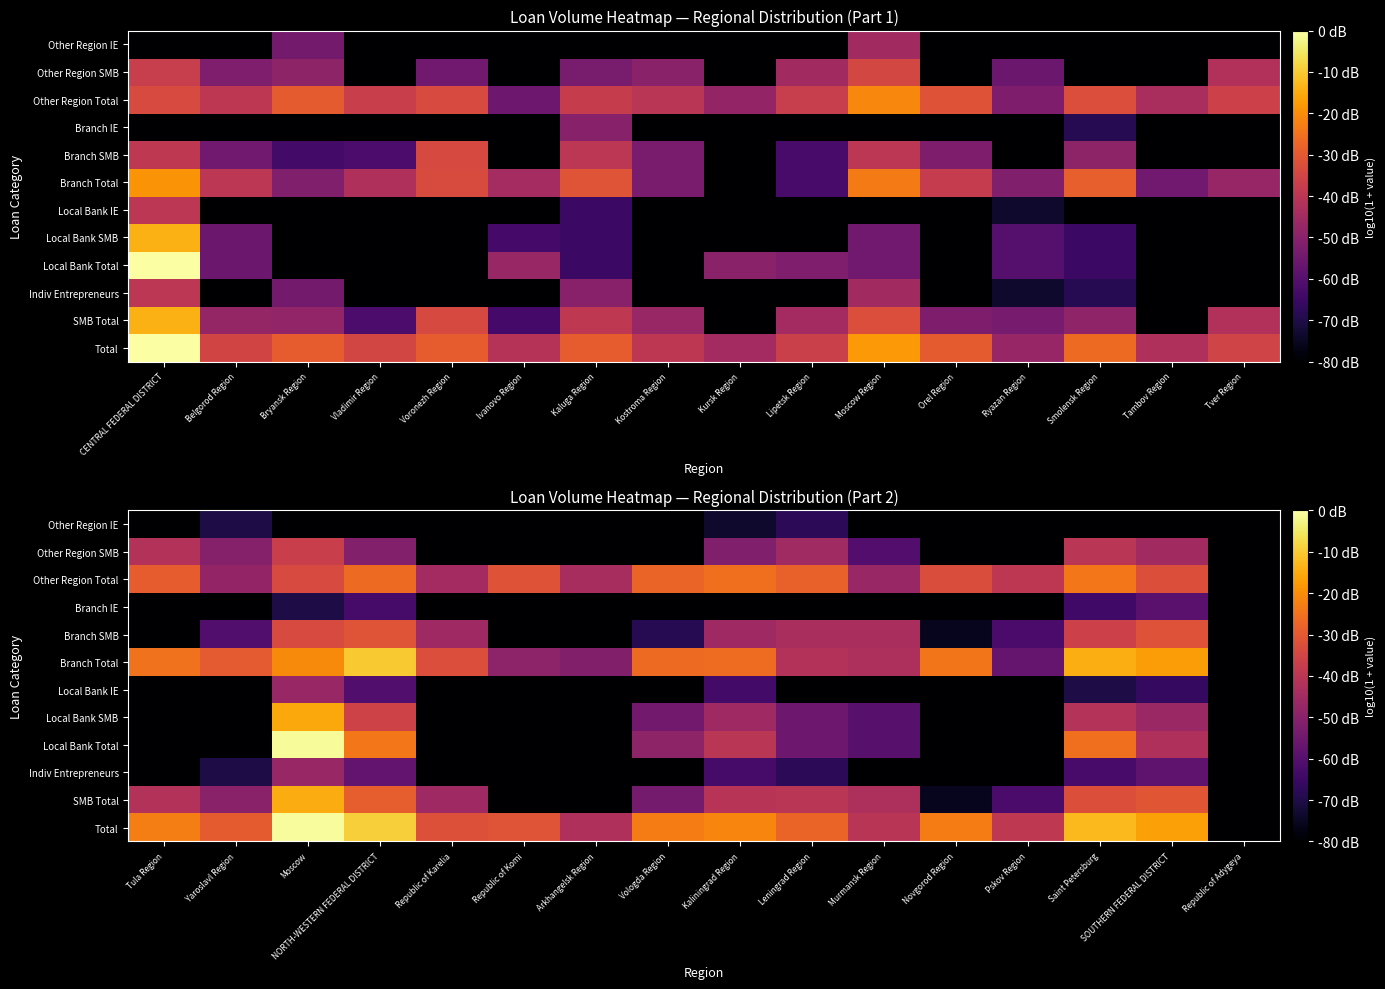

At which label is Branch IE closest to 0?

Tula Region